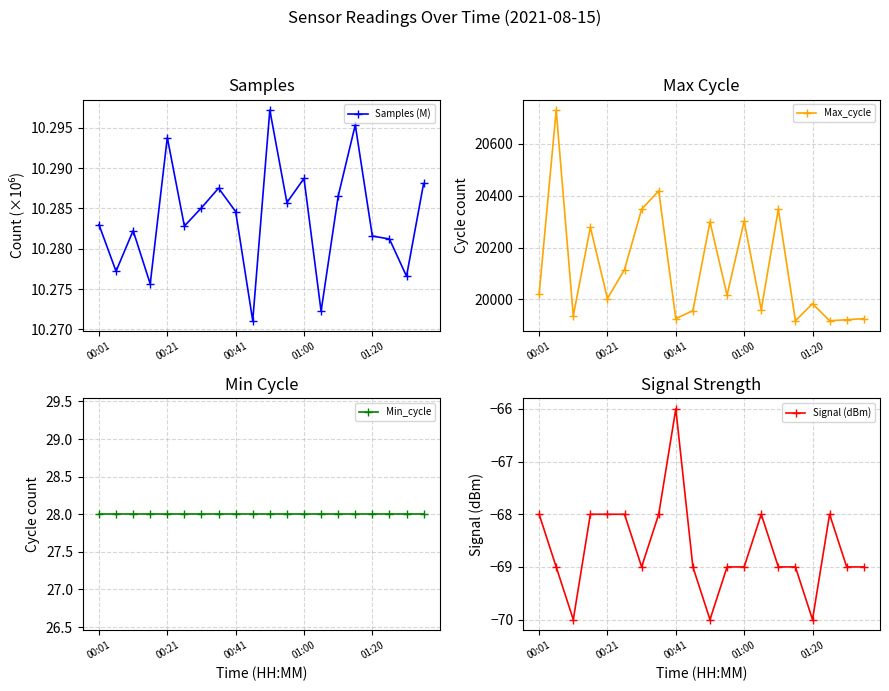

What is the minimum value for Samples (M)?

10.3